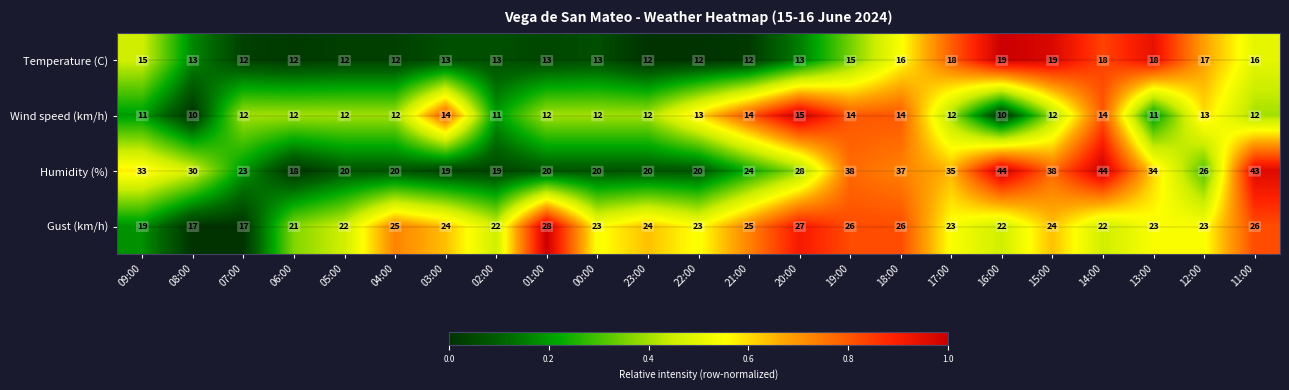

What is the average value of the Humidity (%) series?

28